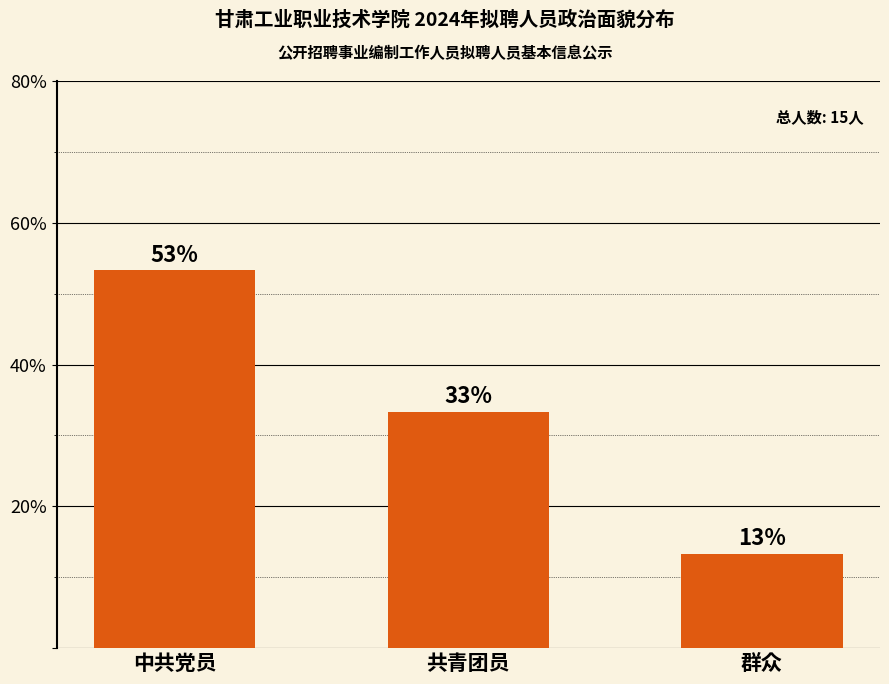

List the labels in order of value, smallest first.

群众, 共青团员, 中共党员